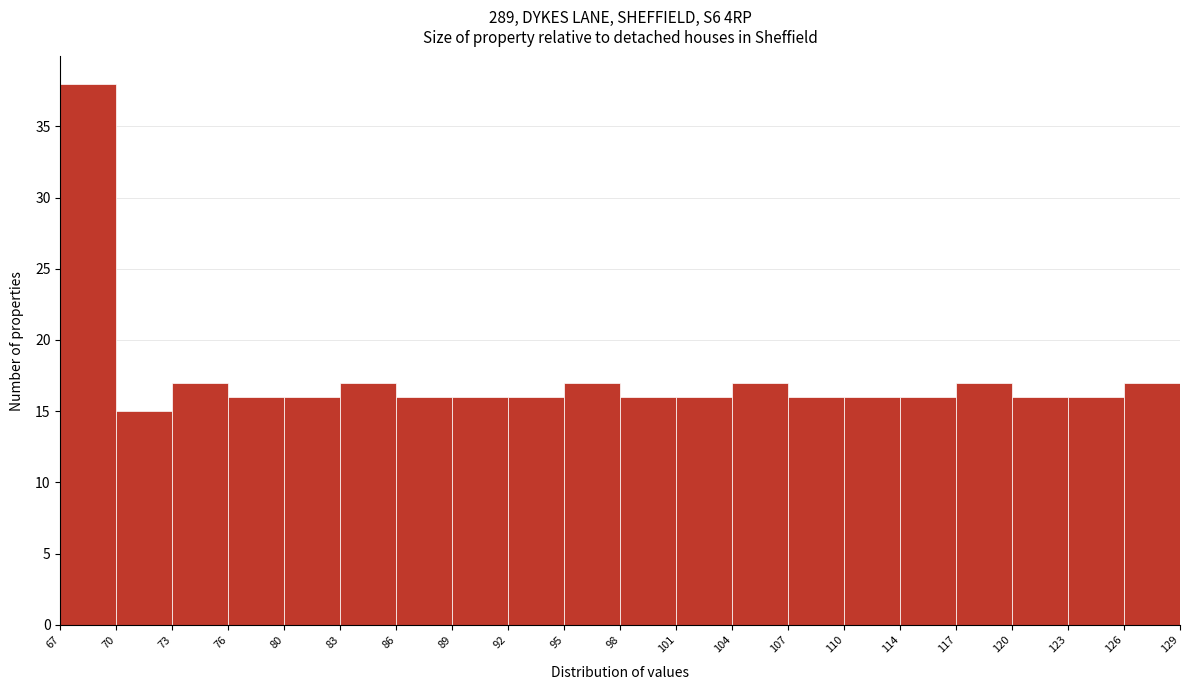

Reading left to right, list every bar in this chart as the range it spans on the x-axis followed by its height. The values are not printed on the chart, so give them approximately, as read against the axis.

67 to 70: 38
70 to 73: 15
73 to 76: 17
76 to 80: 16
80 to 83: 16
83 to 86: 17
86 to 89: 16
89 to 92: 16
92 to 95: 16
95 to 98: 17
98 to 101: 16
101 to 104: 16
104 to 107: 17
107 to 110: 16
110 to 114: 16
114 to 117: 16
117 to 120: 17
120 to 123: 16
123 to 126: 16
126 to 129: 17